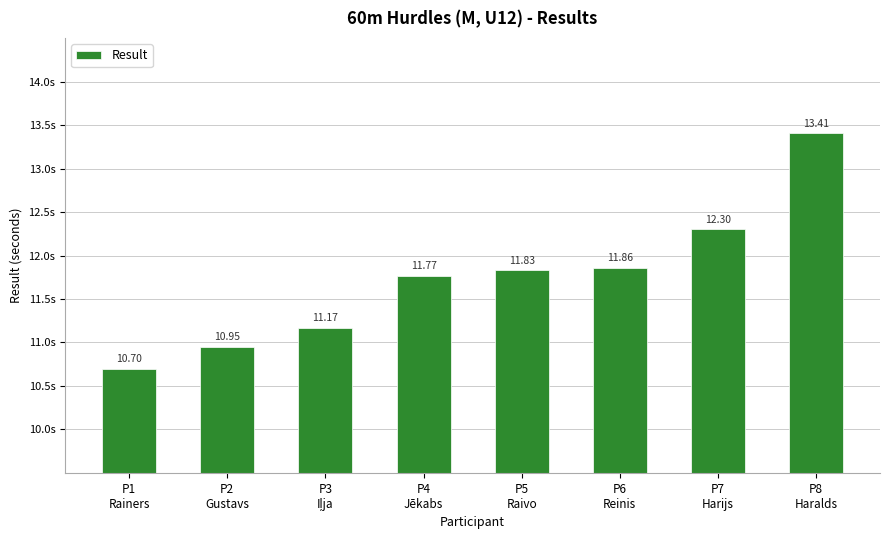

List the labels in order of value, largest first.

P8
Haralds, P7
Harijs, P6
Reinis, P5
Raivo, P4
Jēkabs, P3
Iļja, P2
Gustavs, P1
Rainers